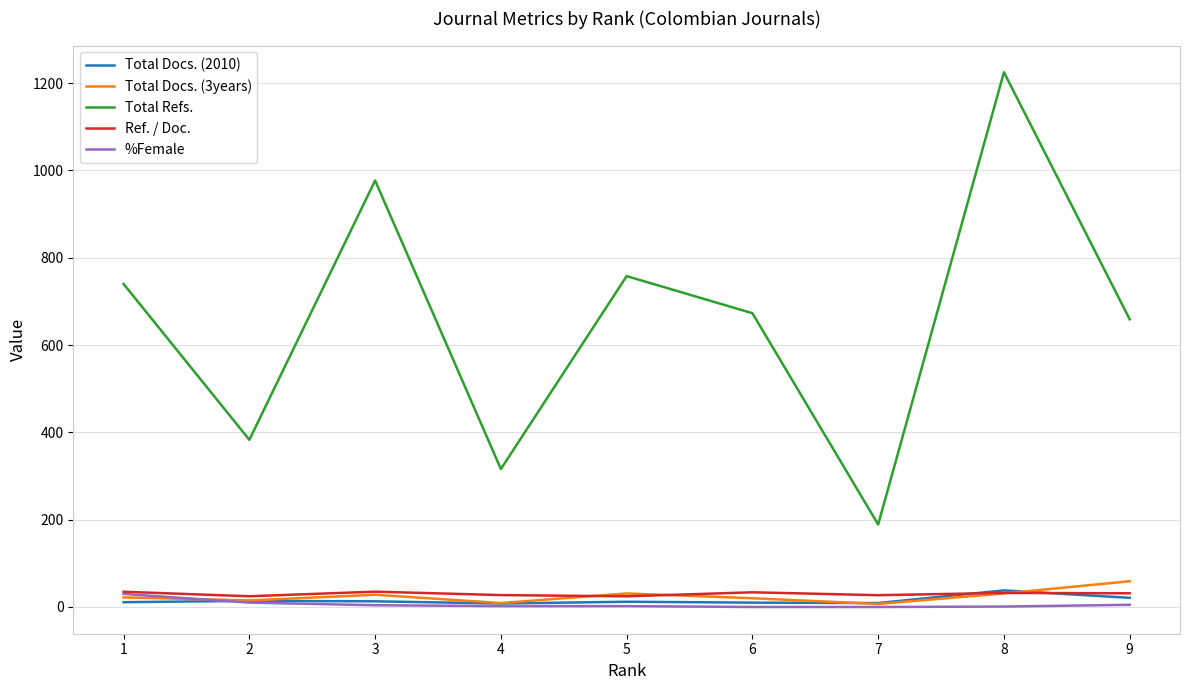

What is the maximum value shown in the chart?

1225.0